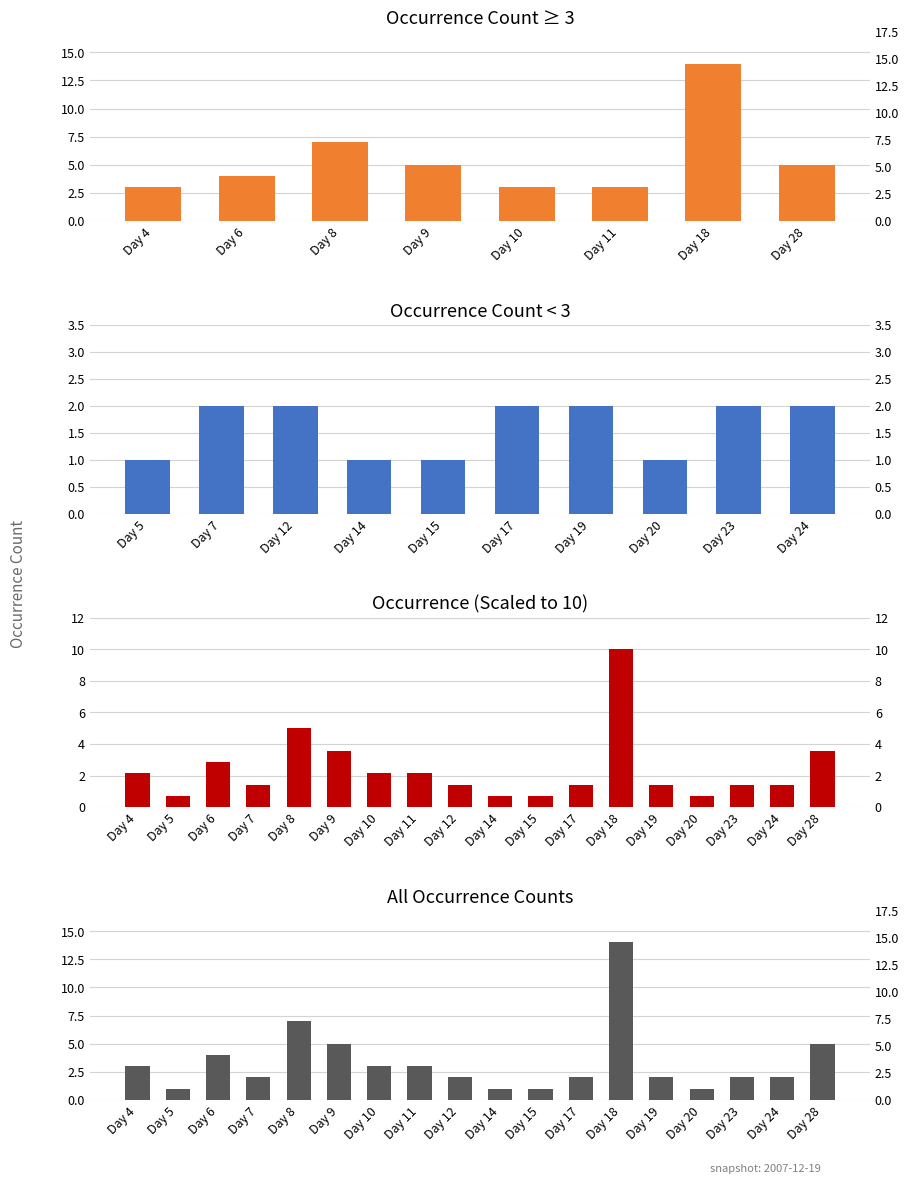

The chart shows a value of 15.5 at Day 18. True or false?

False